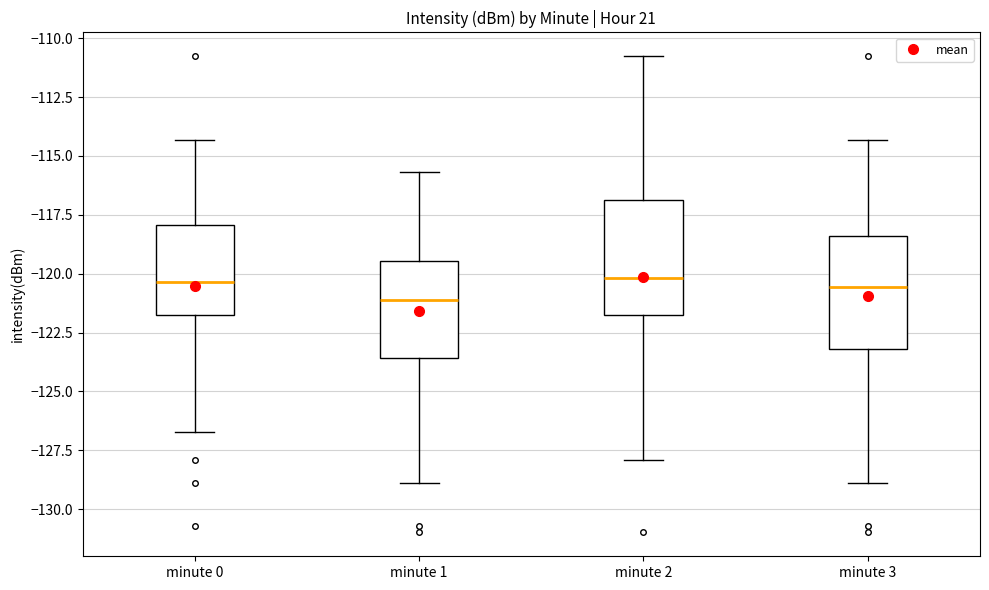

Reading left to right, read every box against the y-axis: the position of its median line, the range the box covers, and the ends of its whiskers. The values are not printed on the chart, so give them approximately, as read against the axis.

minute 0: median -120.5, box -122.0 to -118.0, whiskers -126.5 to -114.5
minute 1: median -121.0, box -123.5 to -119.5, whiskers -129.0 to -115.5
minute 2: median -120.0, box -122.0 to -117.0, whiskers -128.0 to -111.0
minute 3: median -120.5, box -123.0 to -118.5, whiskers -129.0 to -114.5